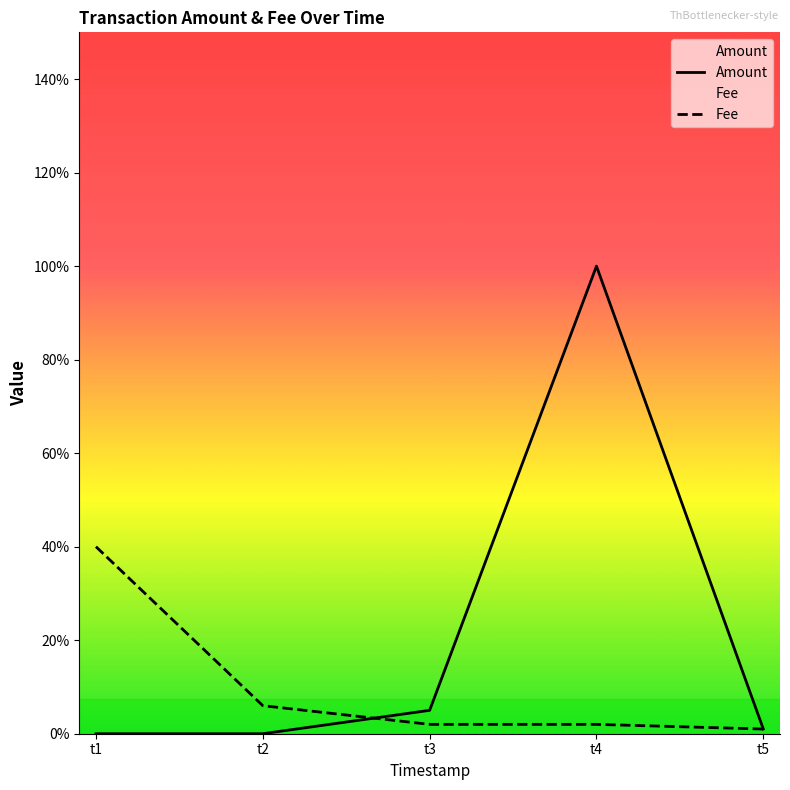

Which category has the lowest value across all series?

t1